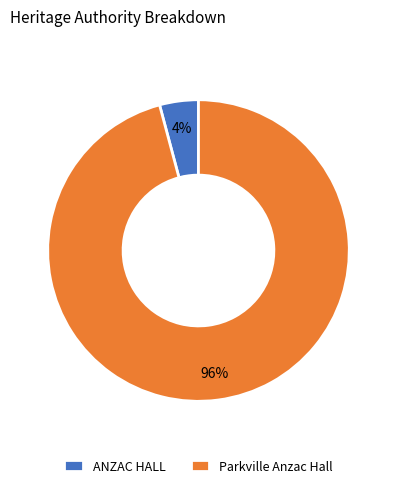

How many slices are in this pie chart?

2